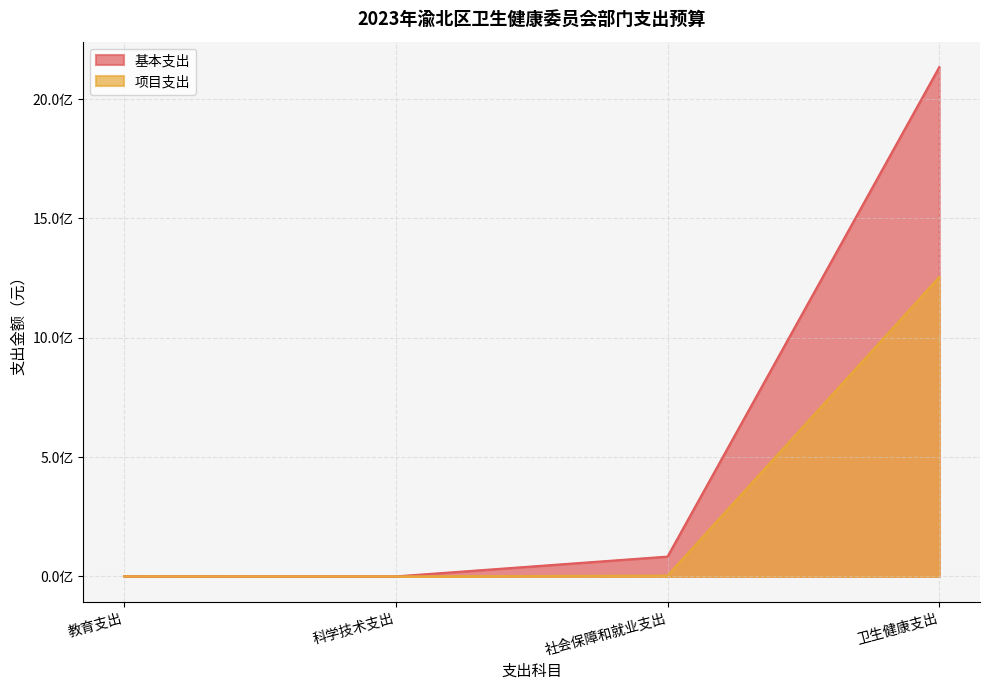

What is the value of the 基本支出 point at the 2nd from the left?

48000.0